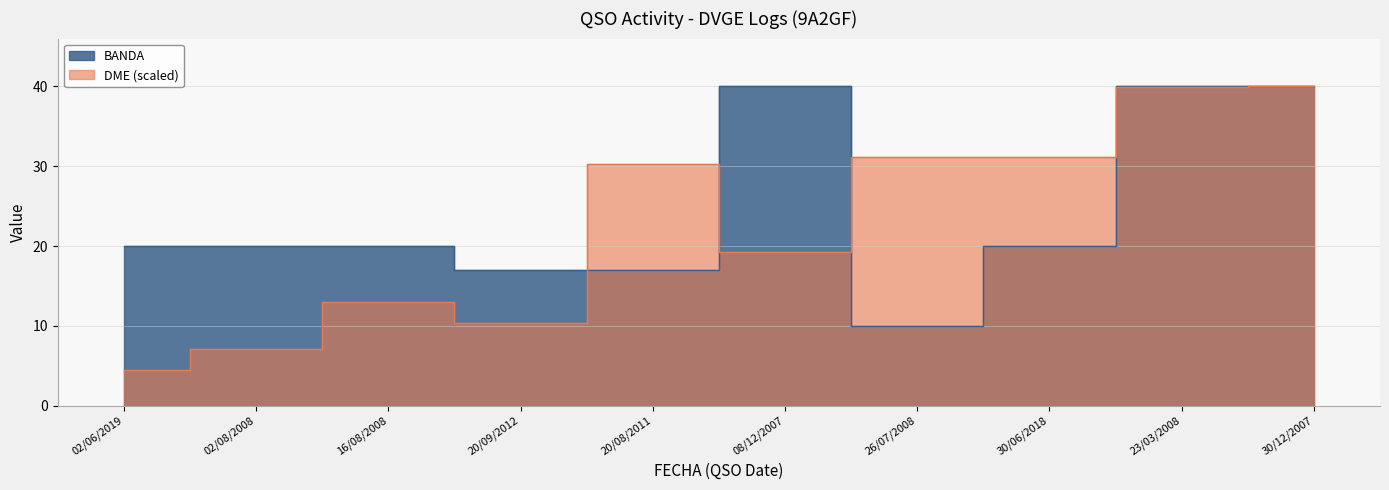

How many times do DME and BANDA cross each other?

4